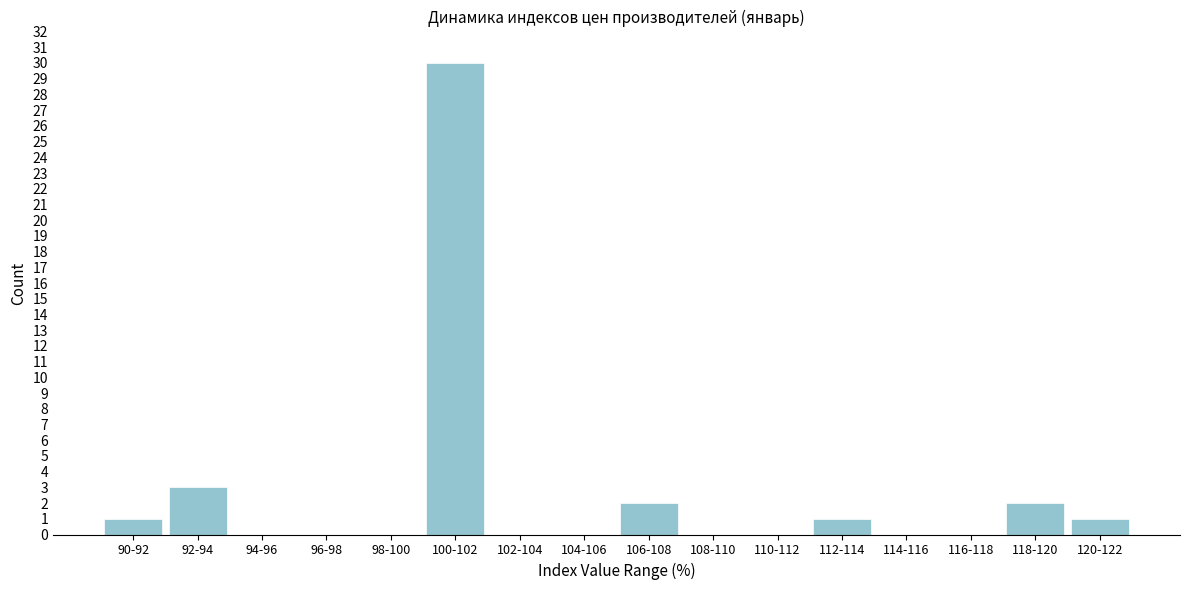

Reading left to right, transcribe all the data shown in this chart.

90-92=1	92-94=3	94-96=0	96-98=0	98-100=0	100-102=30	102-104=0	104-106=0	106-108=2	108-110=0	110-112=0	112-114=1	114-116=0	116-118=0	118-120=2	120-122=1